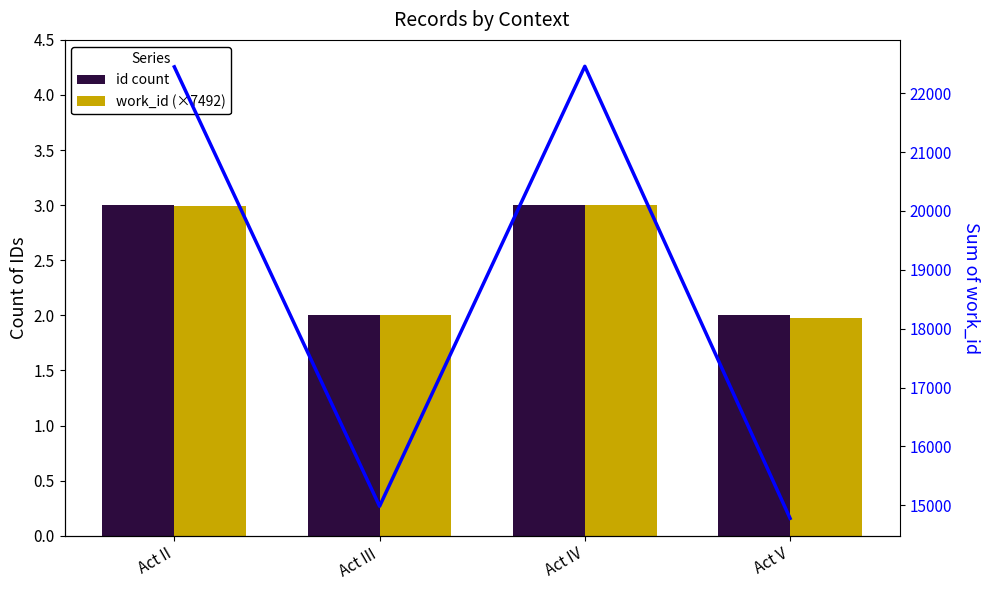

How many data points does each series have?

4